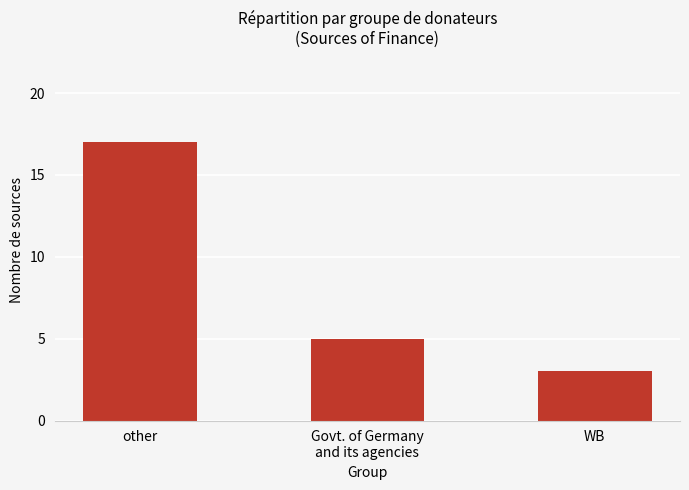

List the labels in order of value, smallest first.

WB, Govt. of Germany
and its agencies, other